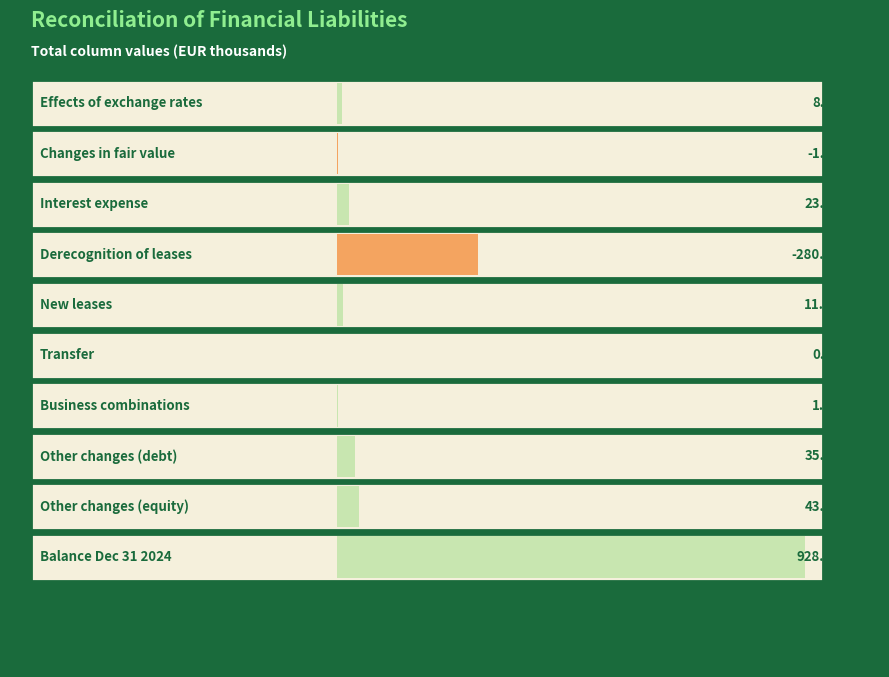

The value at Business combinations is 2.1. True or false?

False